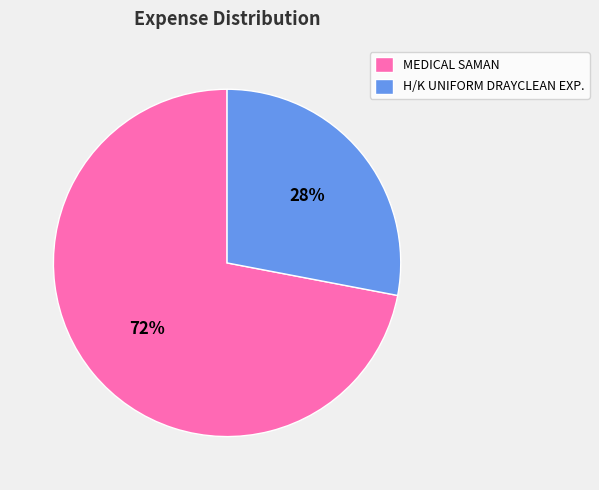

Which slice is the smallest?

H/K UNIFORM DRAYCLEAN EXP.